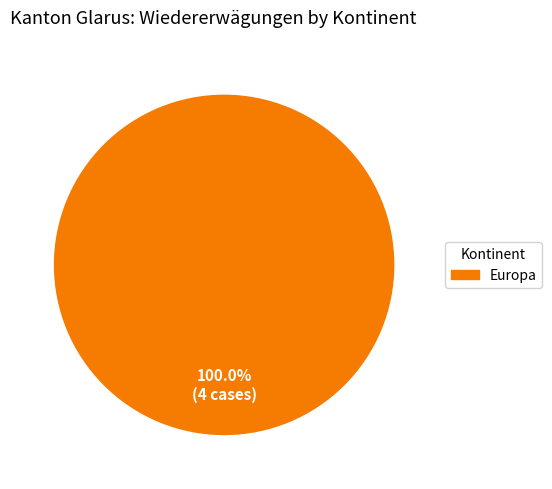

Is there a majority slice in this chart?

Yes